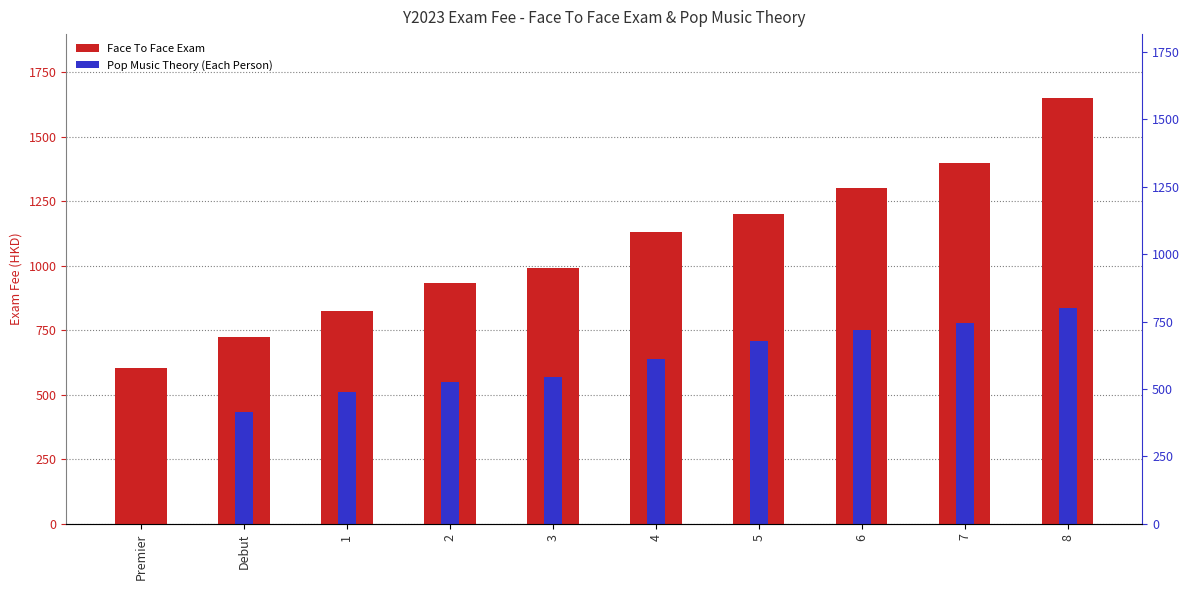

What is the label of the 3rd bar from the left?

1